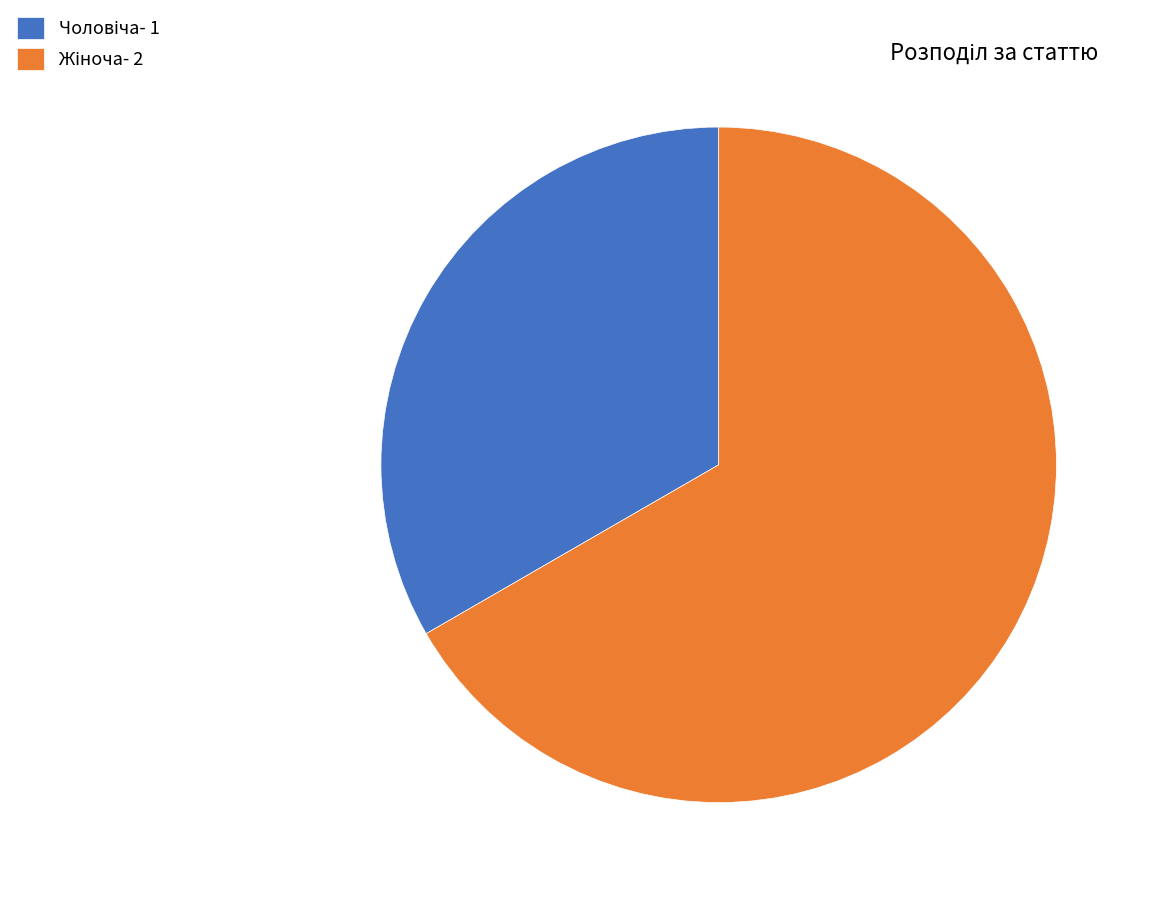

Does any single category account for the majority?

Yes